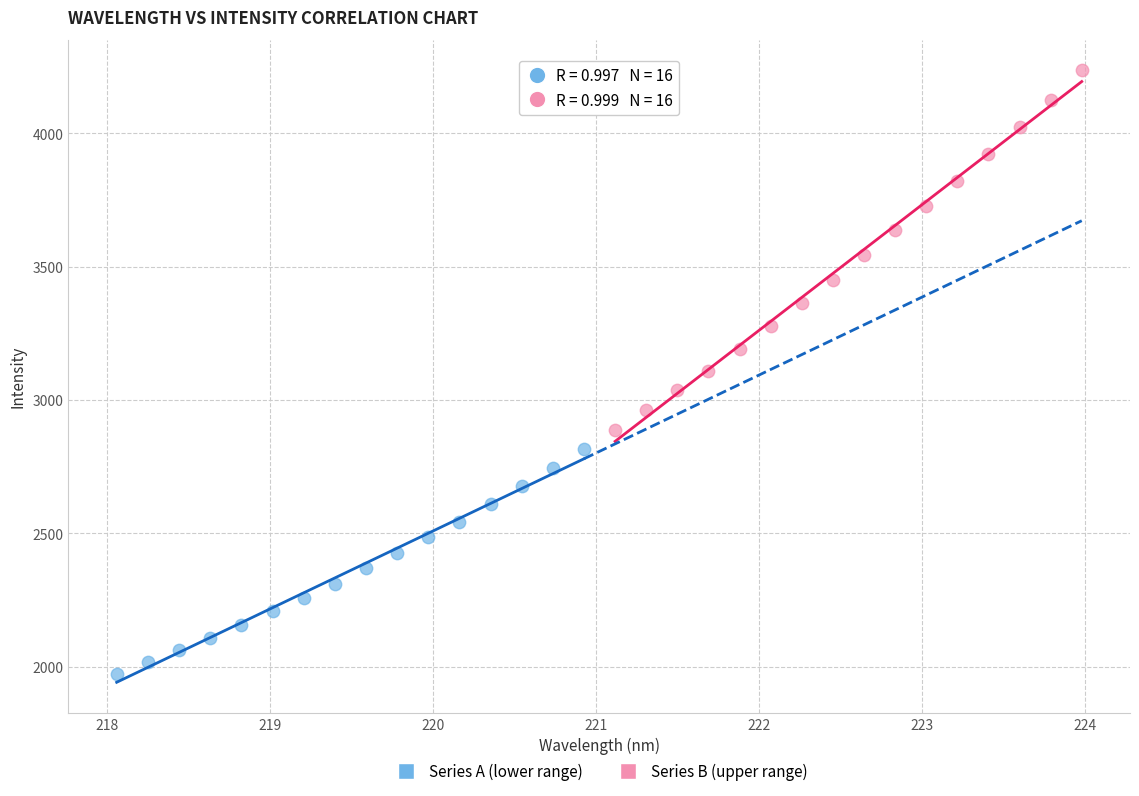

Which series contains the lowest Y value?

Series A (lower range)